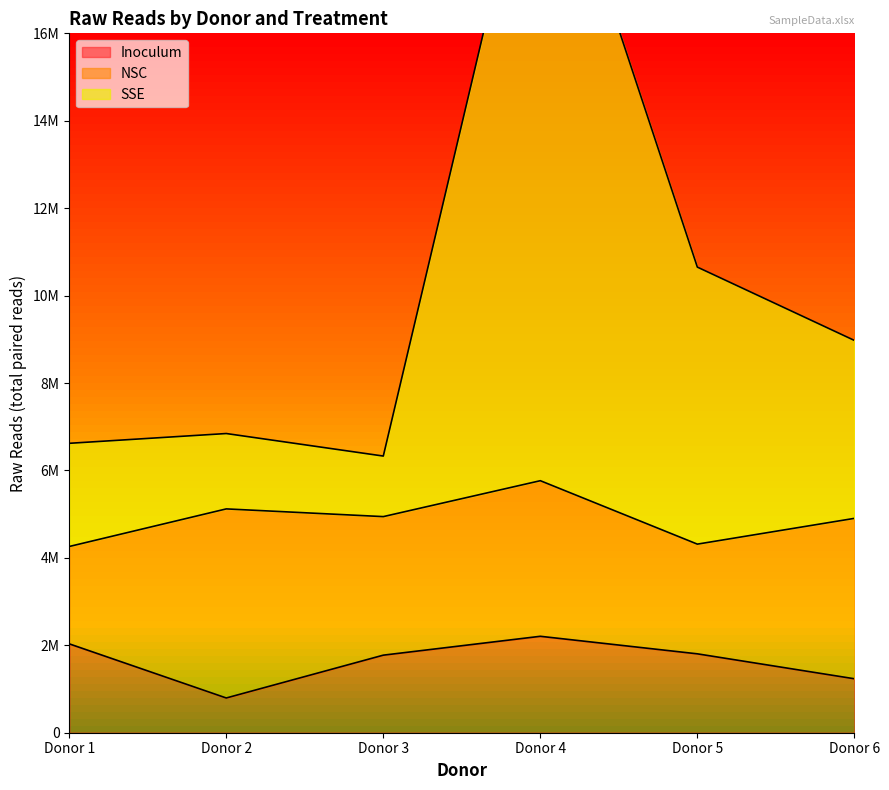

Which series has the largest range (max minus min)?

SSE